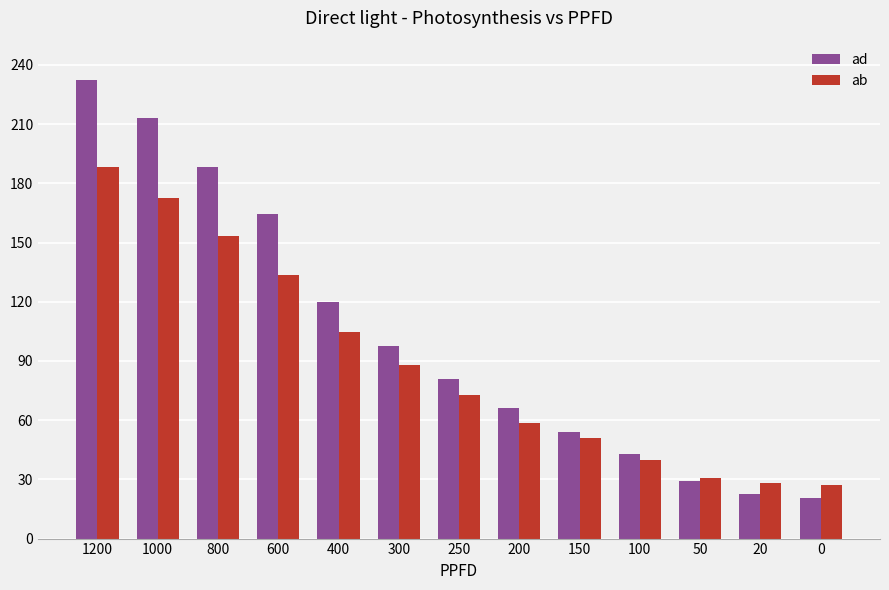

Is the value of ad at 50 greater than the value of ab at 400?

No